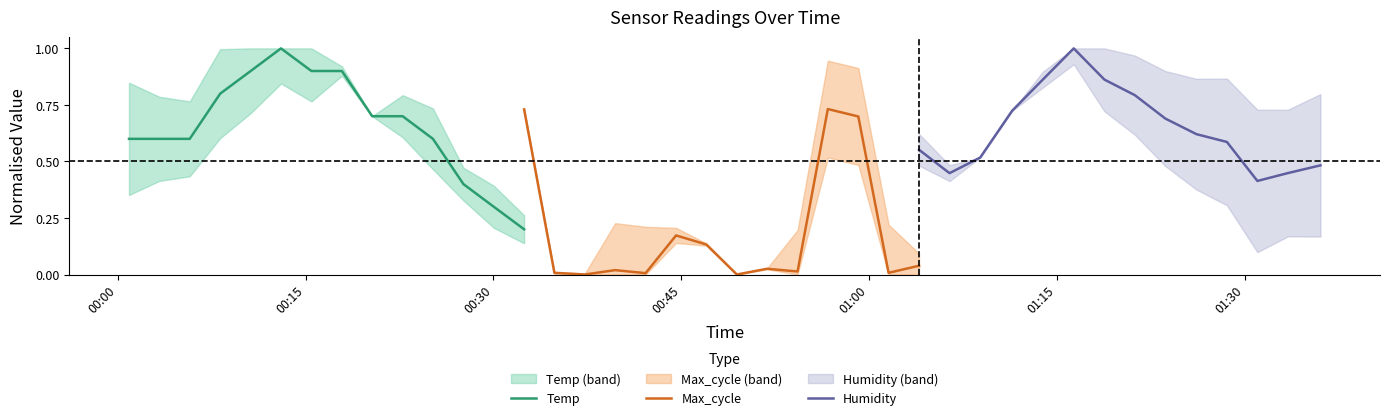

The value of Temp at 00:00 is 0.6. True or false?

True